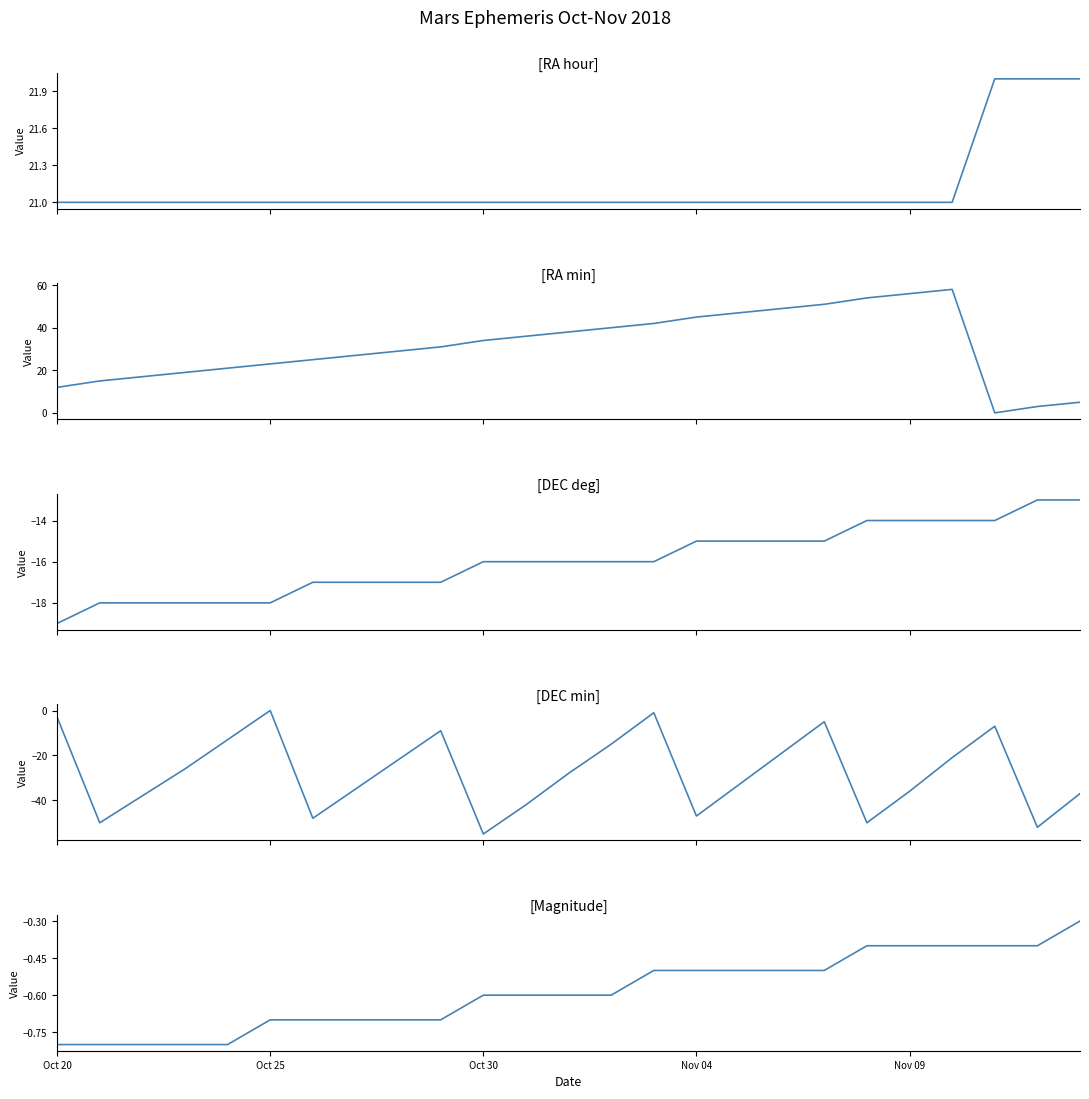

Rank the series by their maximum value, from lowest to highest.

DEC_deg, Mag, DEC_min, RA_hour, RA_min